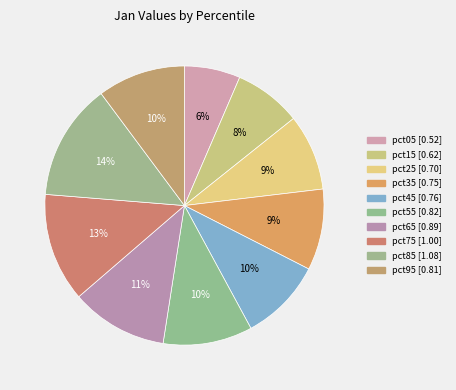

Rank the categories by value from highest to lowest.

pct85, pct75, pct65, pct55, pct95, pct45, pct35, pct25, pct15, pct05